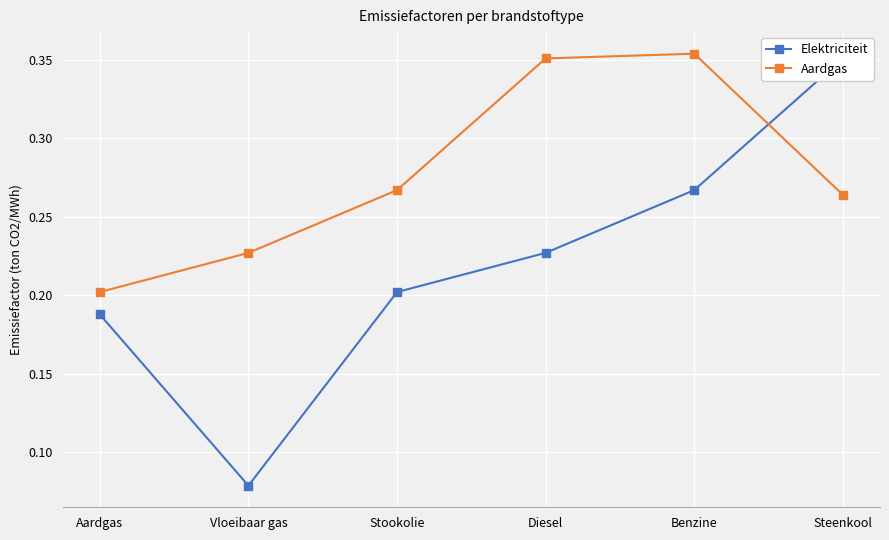

Is this an area chart (filled region under the line)?

No